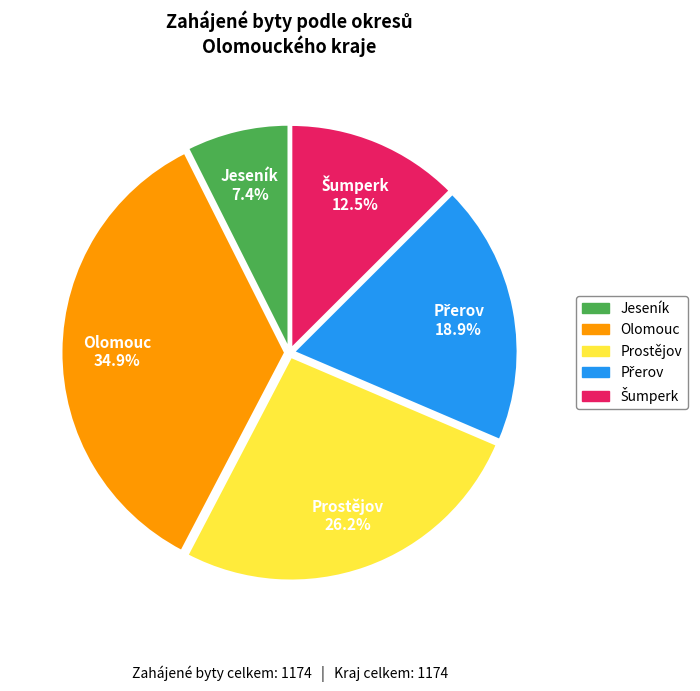

Do Prostějov and Olomouc together represent more than half of the pie?

Yes